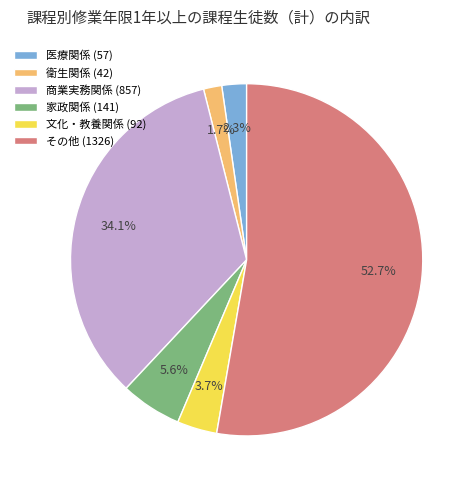

Which category has the biggest portion of the pie?

その他 (1326)